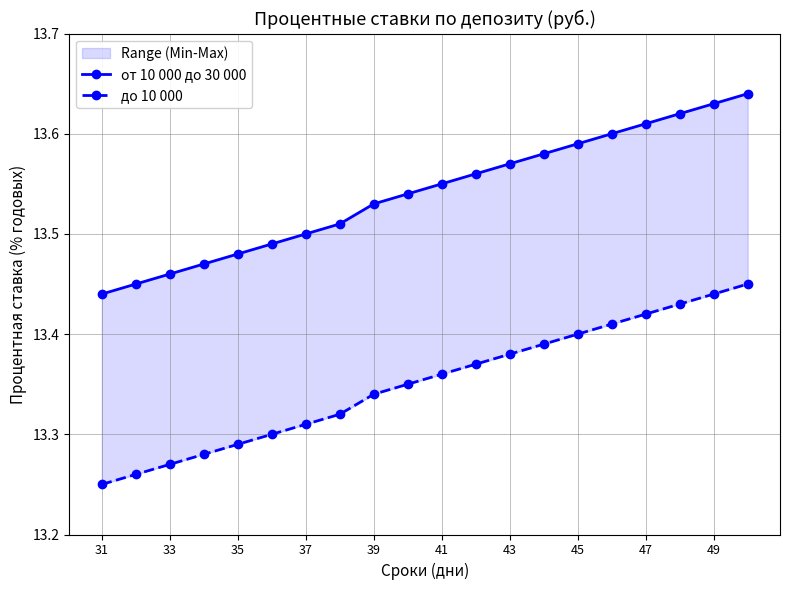

True or false: до 10 000 has more than 0 interior local peaks.

False